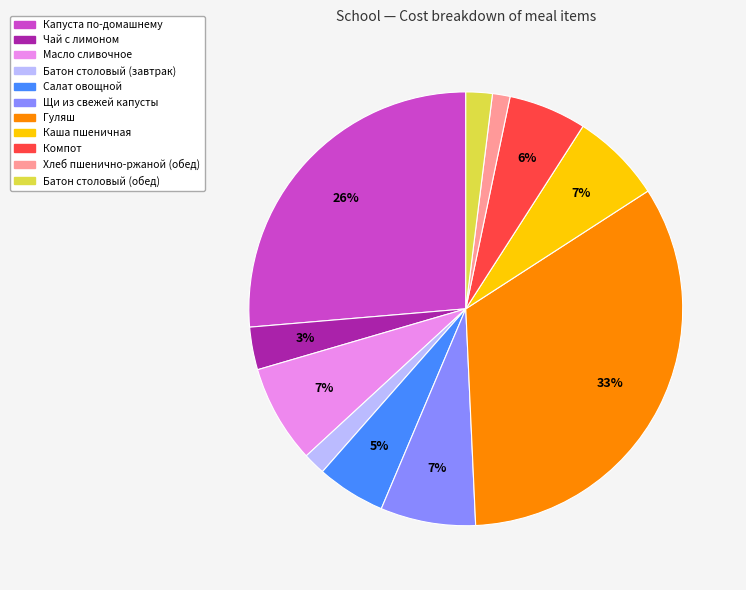

What is the ratio of the value at Батон столовый (завтрак) to the value at Компот?

0.3